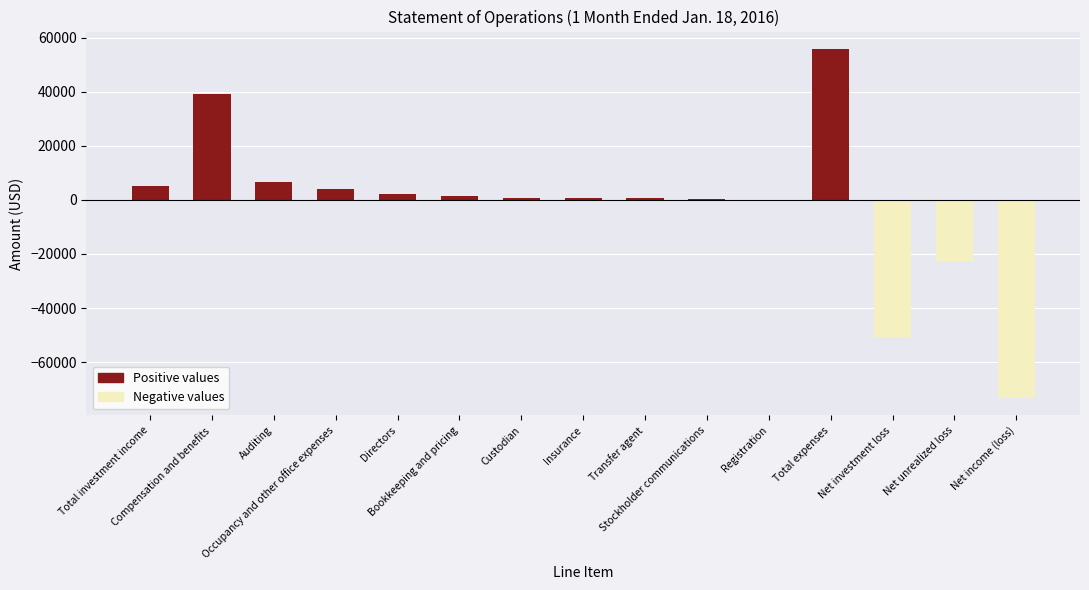

What is the average value?

-1981